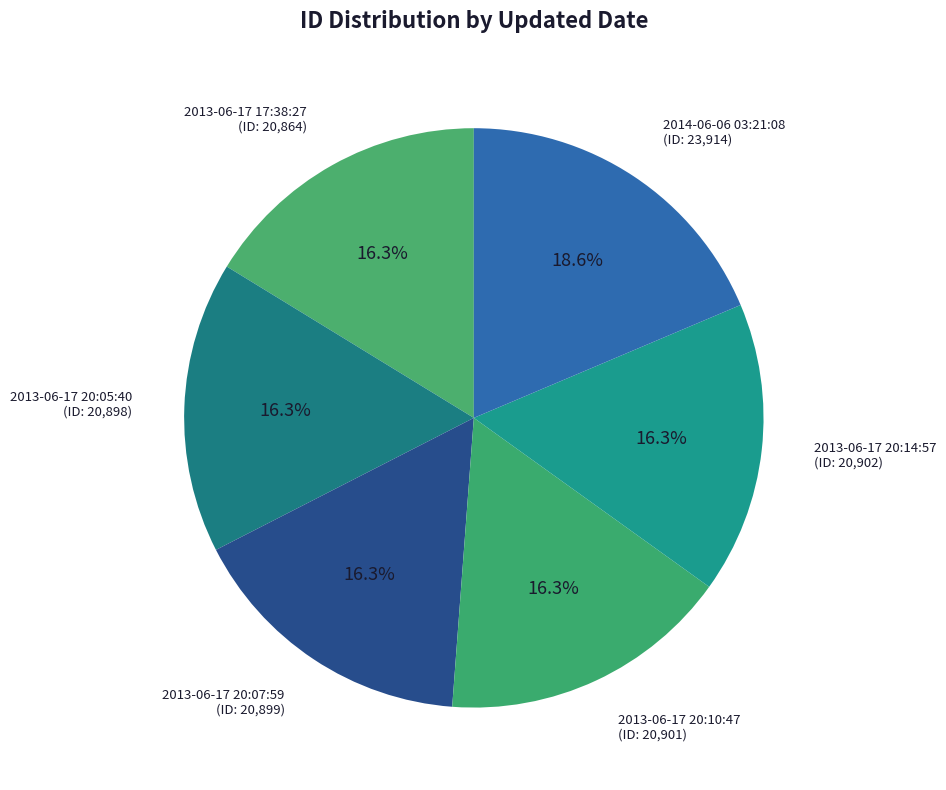

What is the largest slice in the pie chart?

2014-06-06 03:21:08